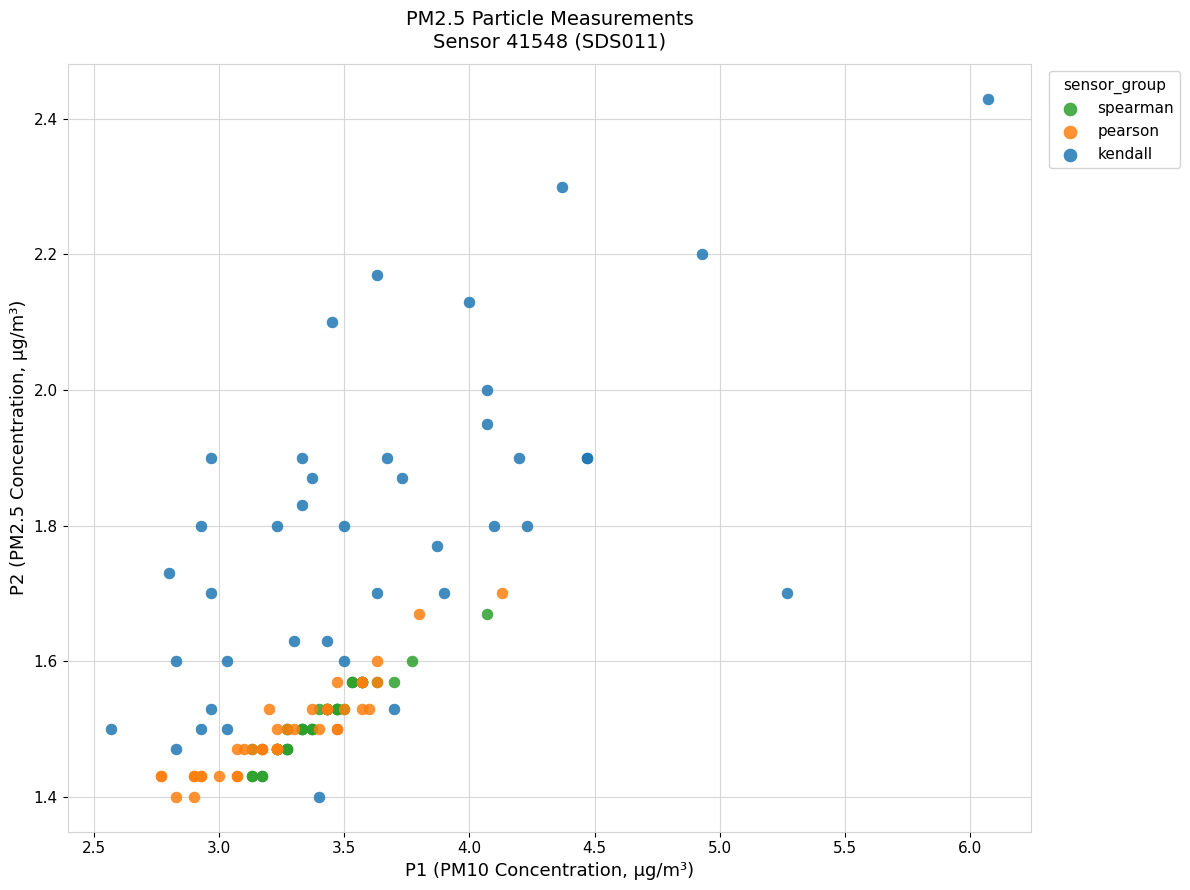

Which series has the largest Y range (max minus min)?

kendall